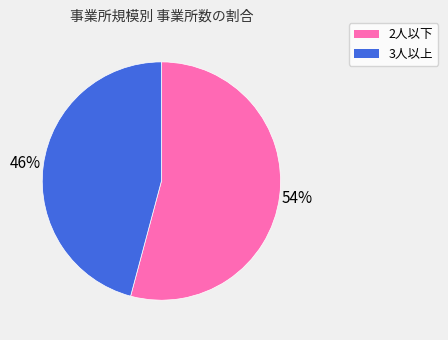

Is there a majority slice in this chart?

Yes